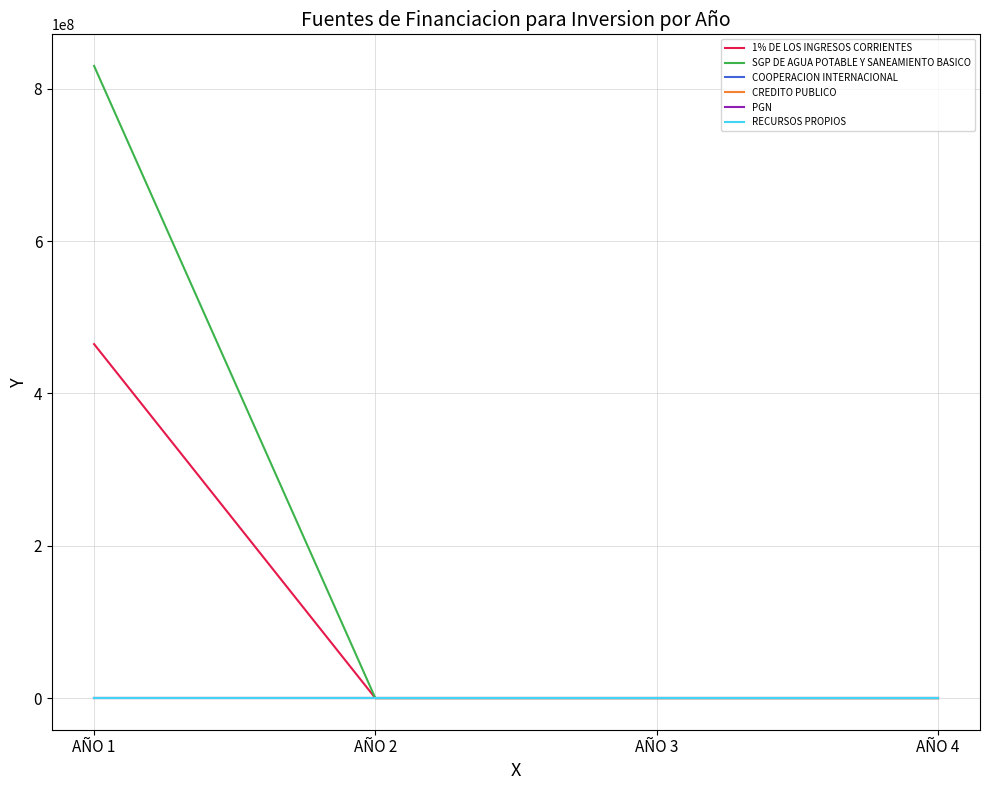

What is the difference between the maximum and second lowest values in the SGP DE AGUA POTABLE Y SANEAMIENTO BASICO series?

829818309.6